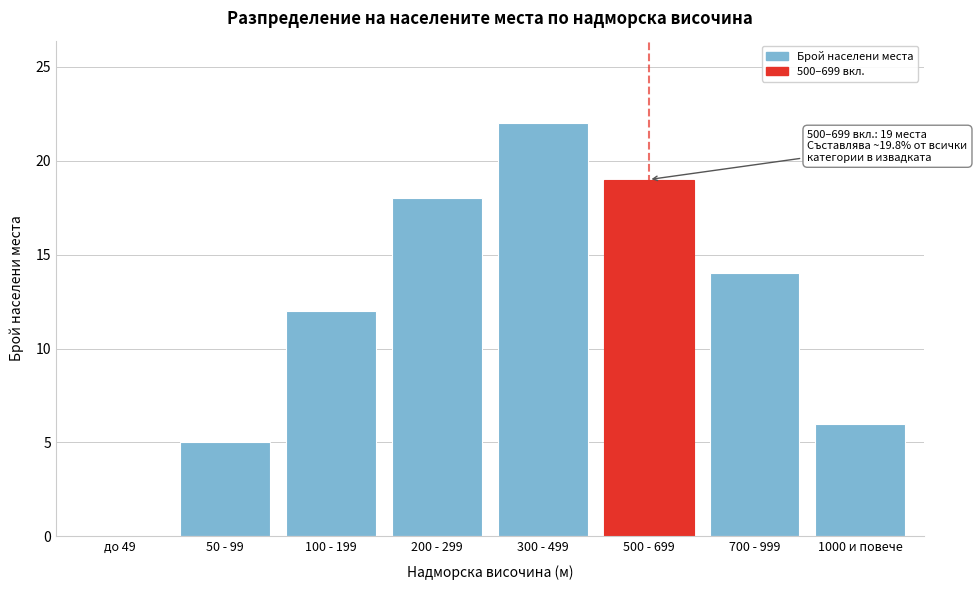

Reading right to left, extract all data points from this chart.

1000 и повече=6	700 - 999=14	500 - 699=19	300 - 499=22	200 - 299=18	100 - 199=12	50 - 99=5	до 49=0